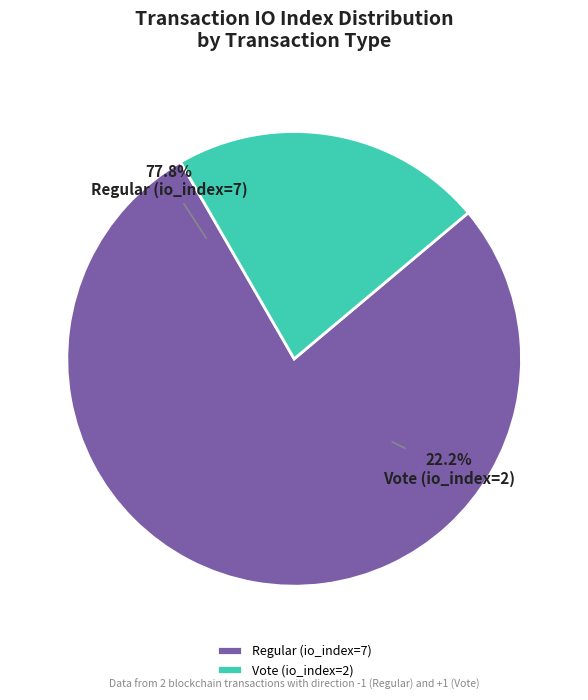

To the nearest percent, what percentage of the pie is Vote (io_index=2)?

22%